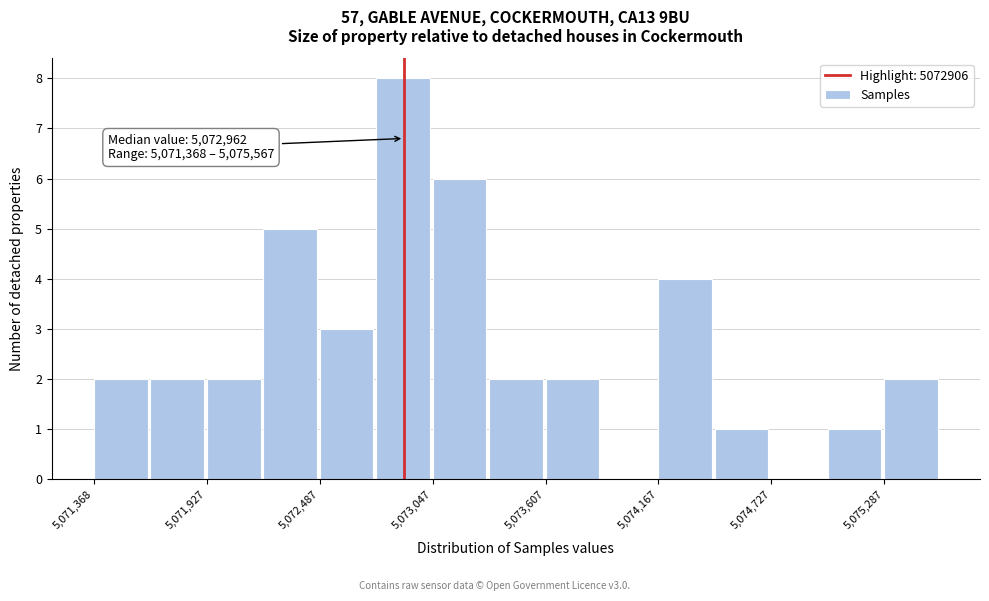

Around what value on the x-axis is the tallest bar? Give the approximate position of its centre, as read against the axis.

5072900